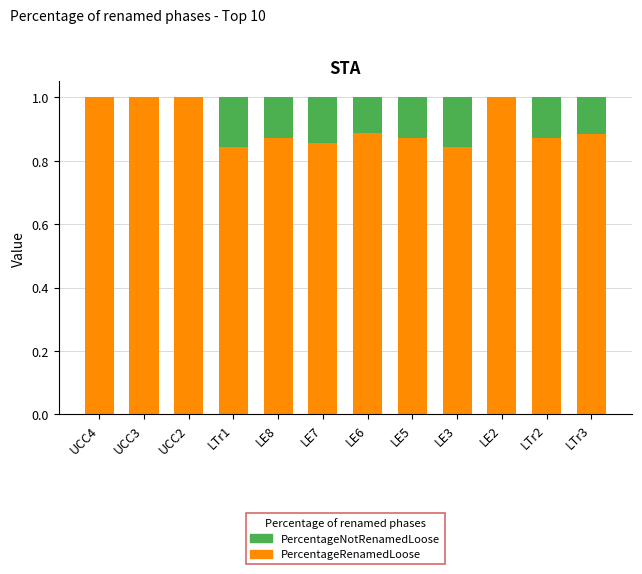

What is the sum of all PercentageRenamedLoose values?

10.9